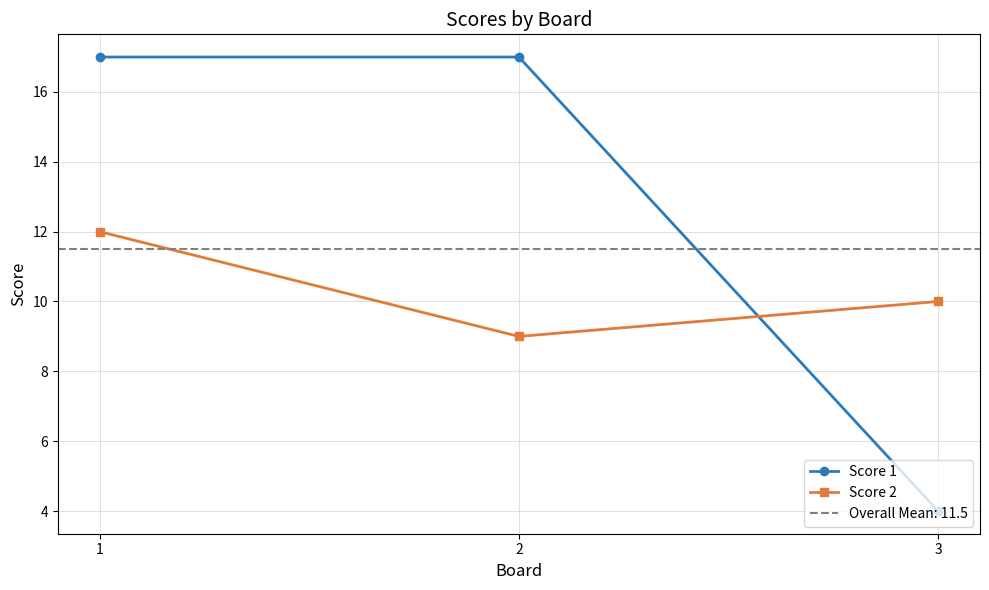

Which category has the lowest value in the Score 2 series?

2